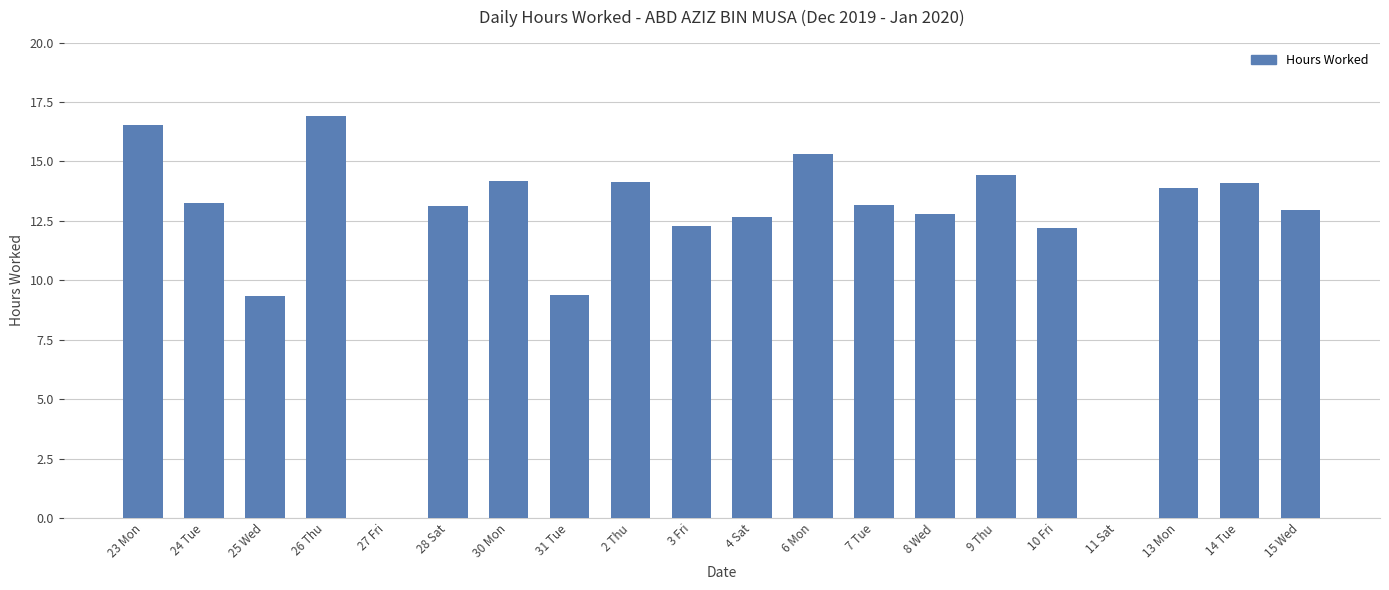

Approximately how many times larger is the value at 14 Tue compared to 15 Wed?

1.1